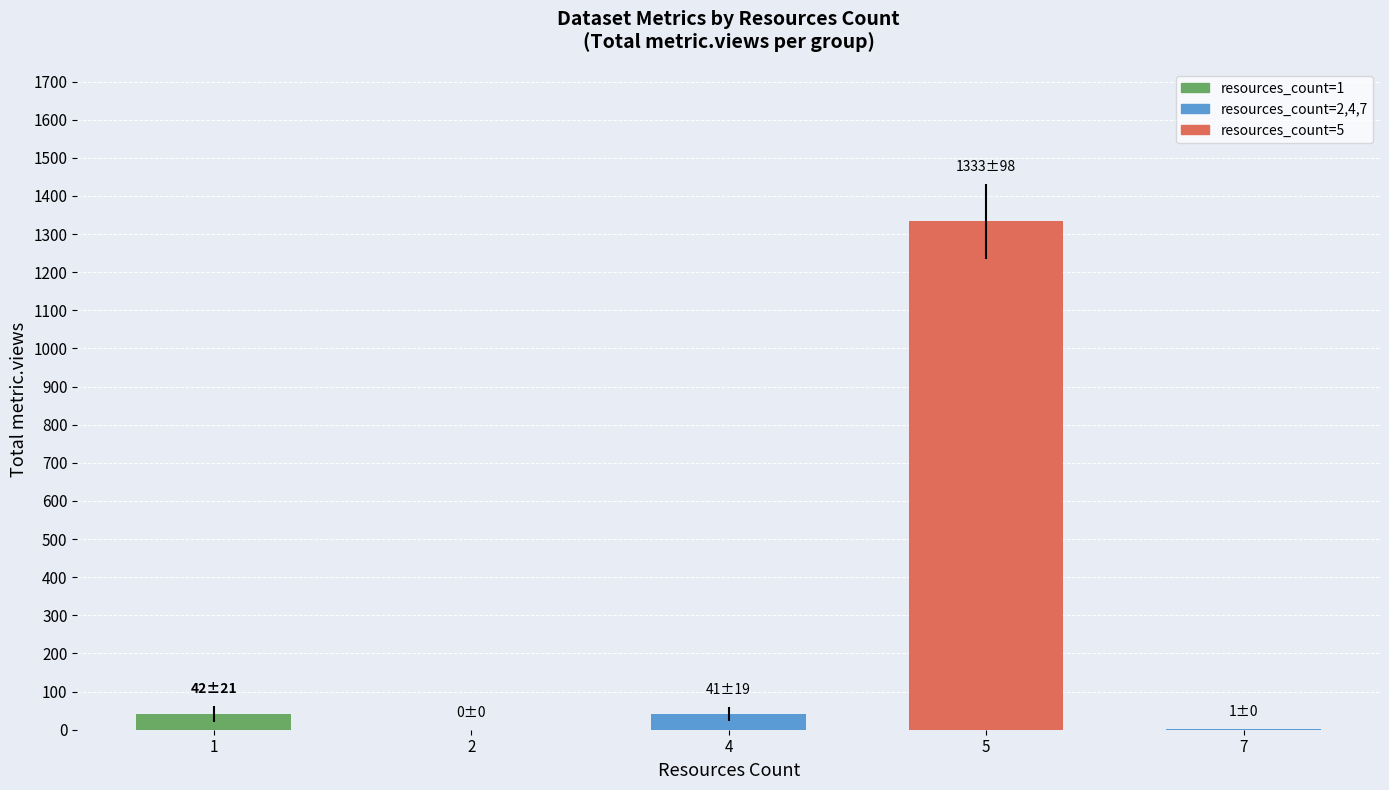

What is the greatest value displayed?

1333